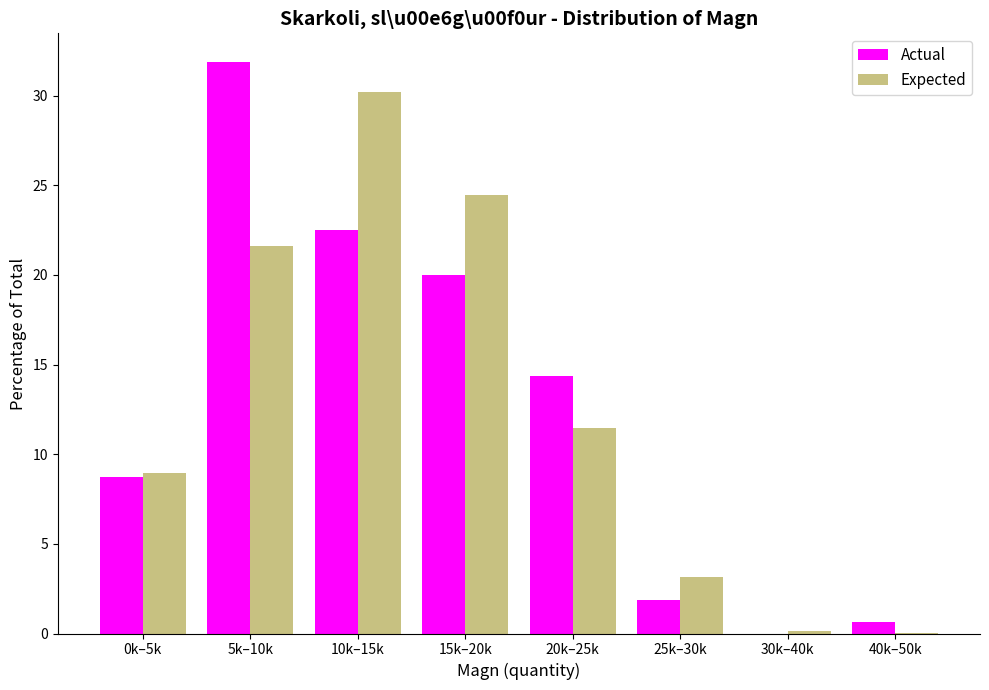

True or false: Expected has a value of 8.0 at 5k–10k.

False